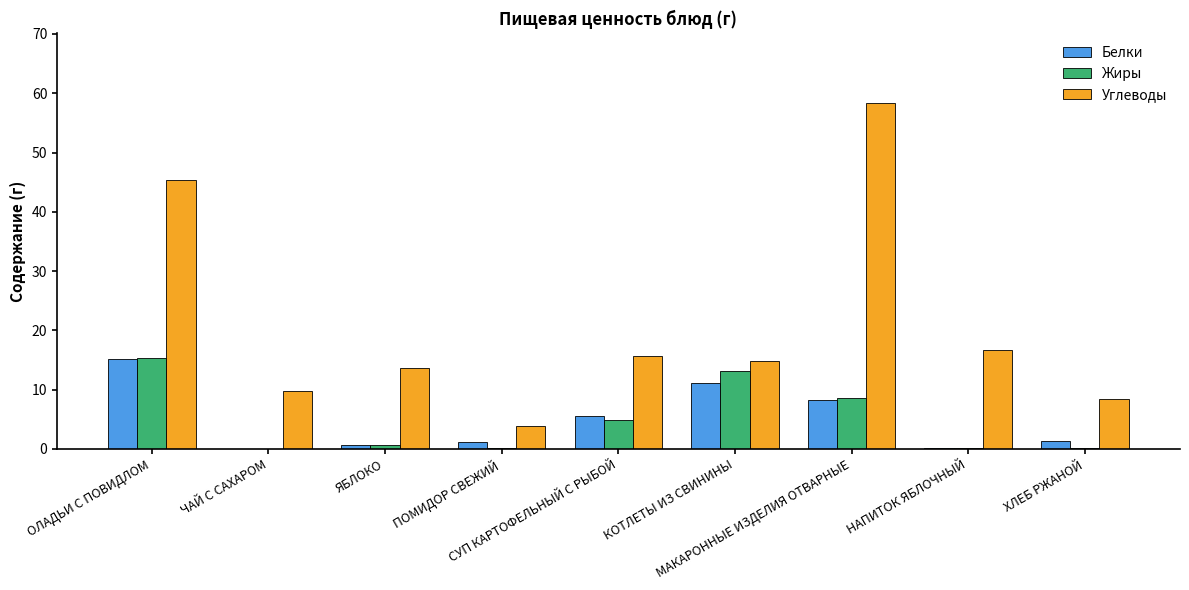

What is the spread (max minus min) of values at ОЛАДЬИ С ПОВИДЛОМ?

30.2